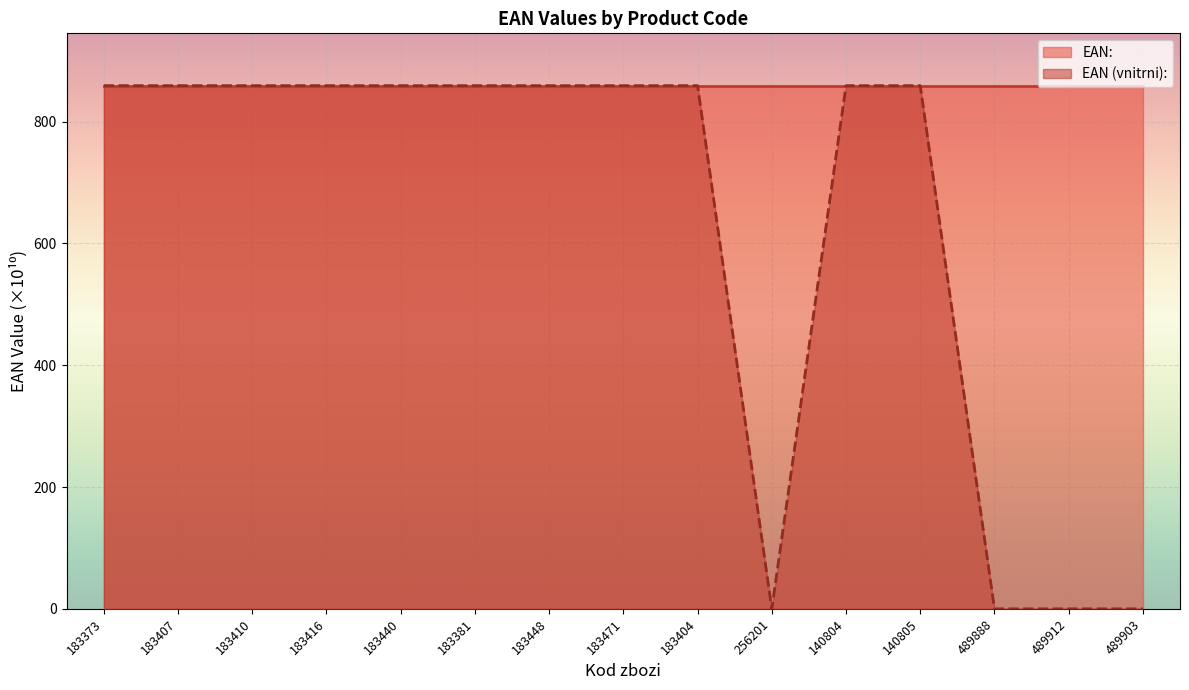

What is the label of the 11th point from the right?

183440